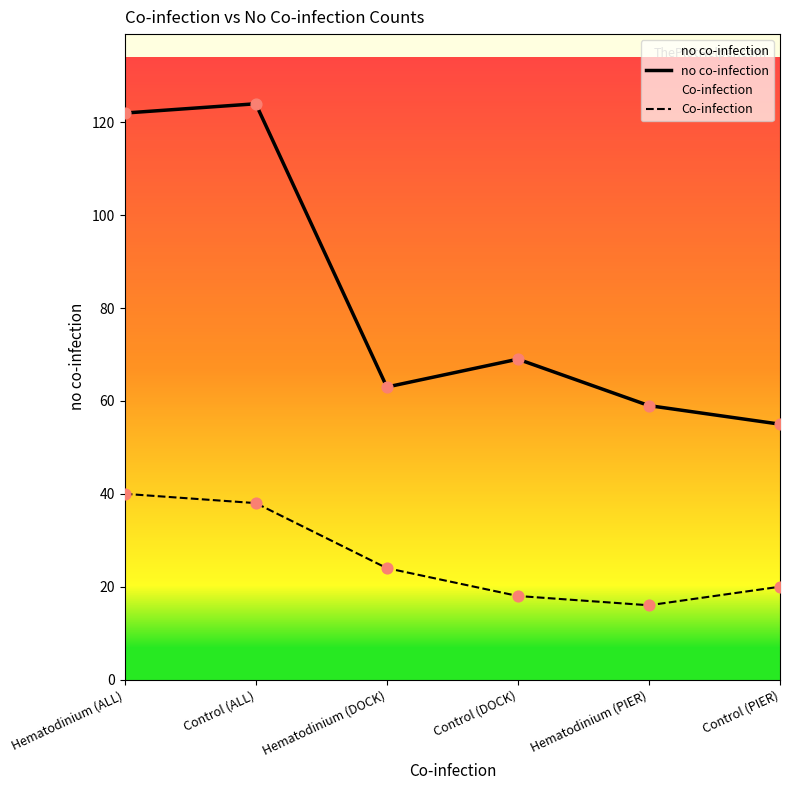

At how many categories does at least one series exceed 113?

2